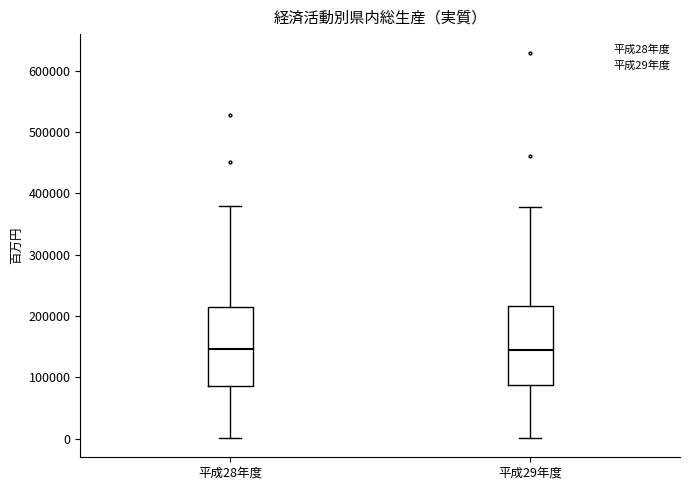

Reading left to right, transcribe this box plot: for each box, give where its median line is, the range the box spans, and where its two whiskers end, as read against the y-axis. The values are not printed on the chart, so give them approximately, as read against the axis.

平成28年度: median 150000, box 90000 to 220000, whiskers 0 to 380000
平成29年度: median 140000, box 90000 to 220000, whiskers 0 to 380000